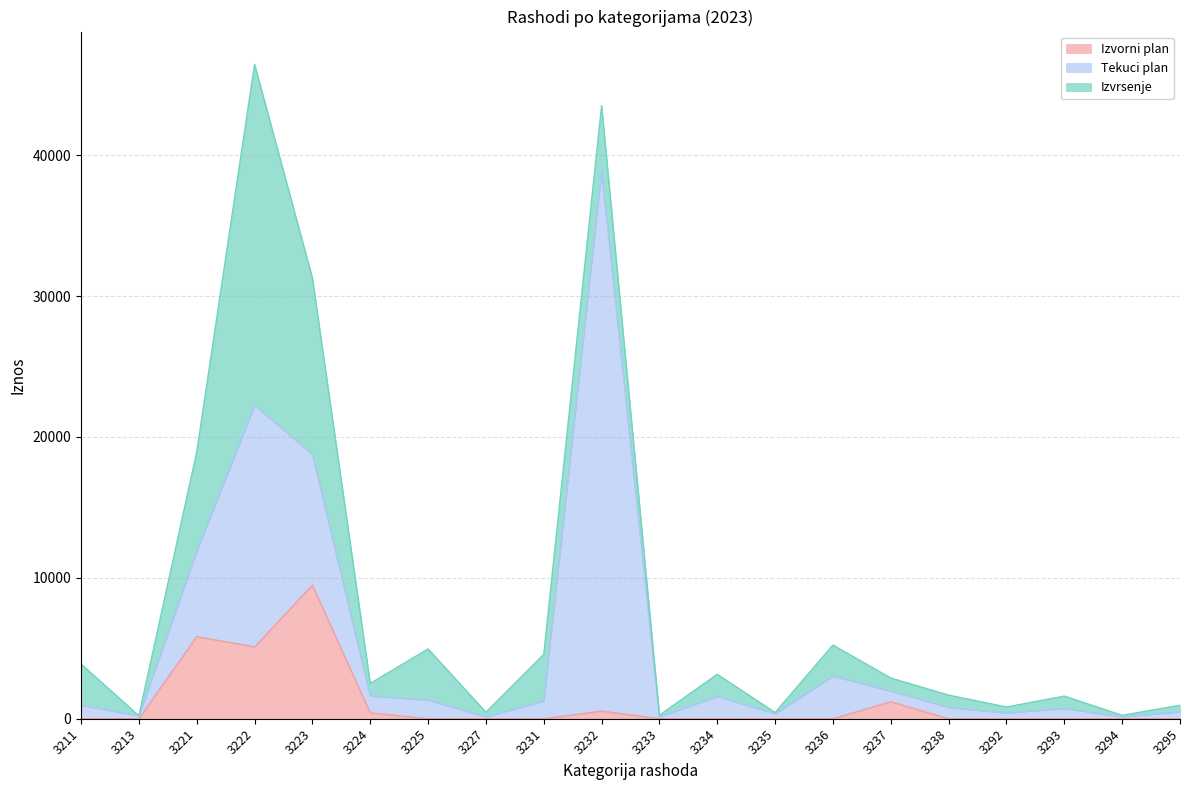

Is the value of Izvrsenje at 3222 greater than the value of Izvorni plan at 3237?

Yes